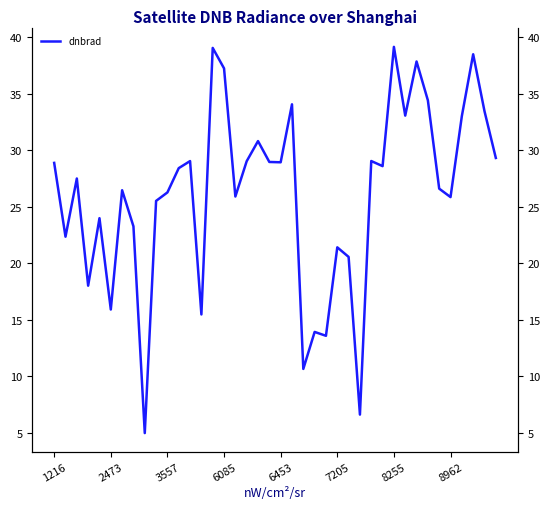

What is the difference between the maximum and minimum values?

34.2